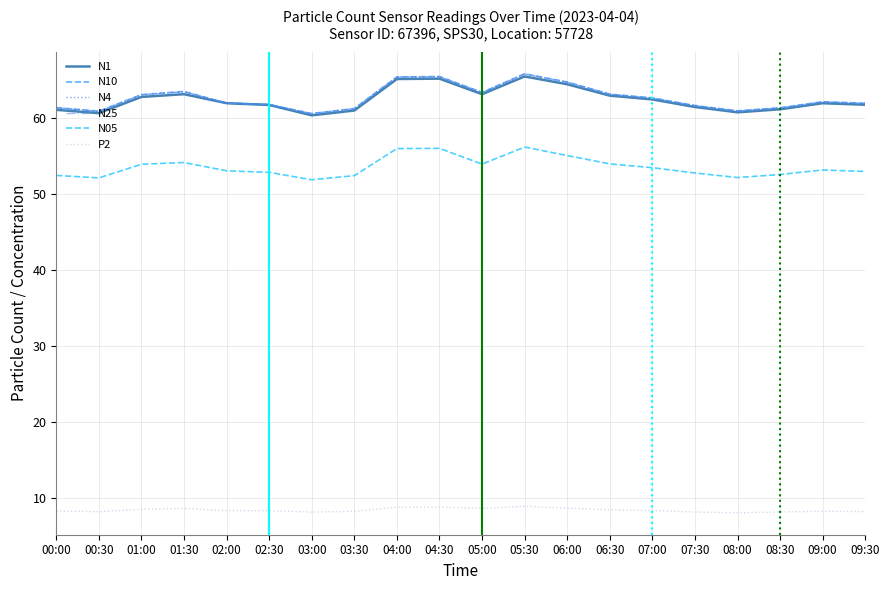

What is the sum of the N10 values at 04:30 and 00:00?

126.9